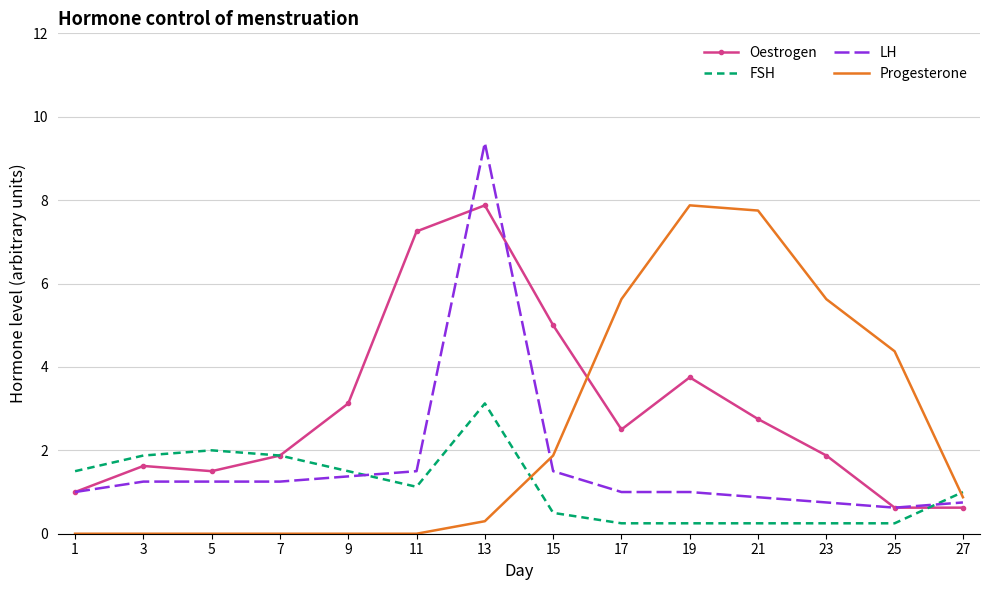

At which category does the chart reach its peak across all series?

13